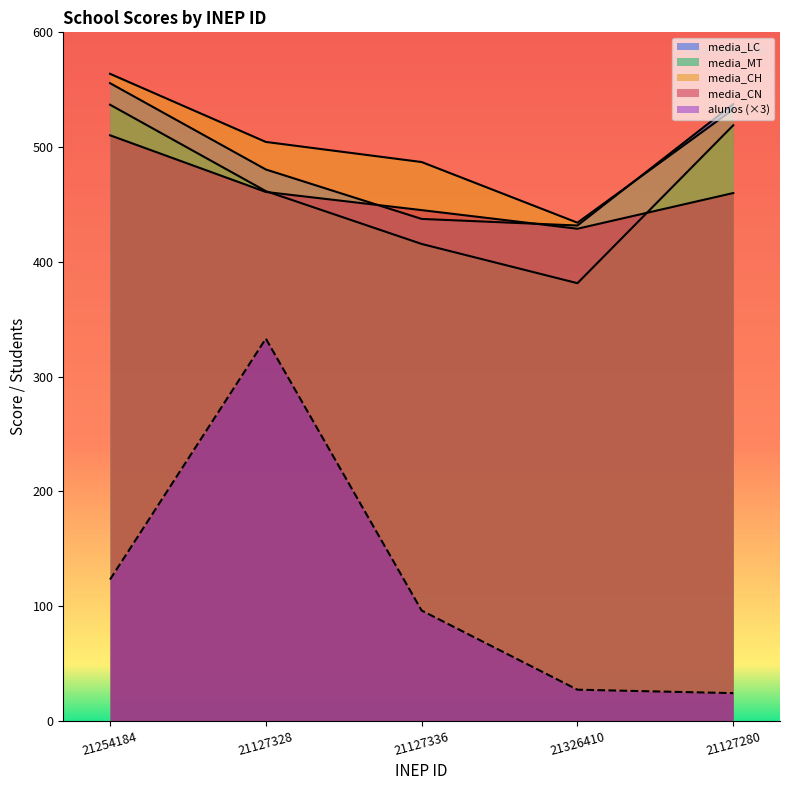

What is the minimum value for alunos?

24.0